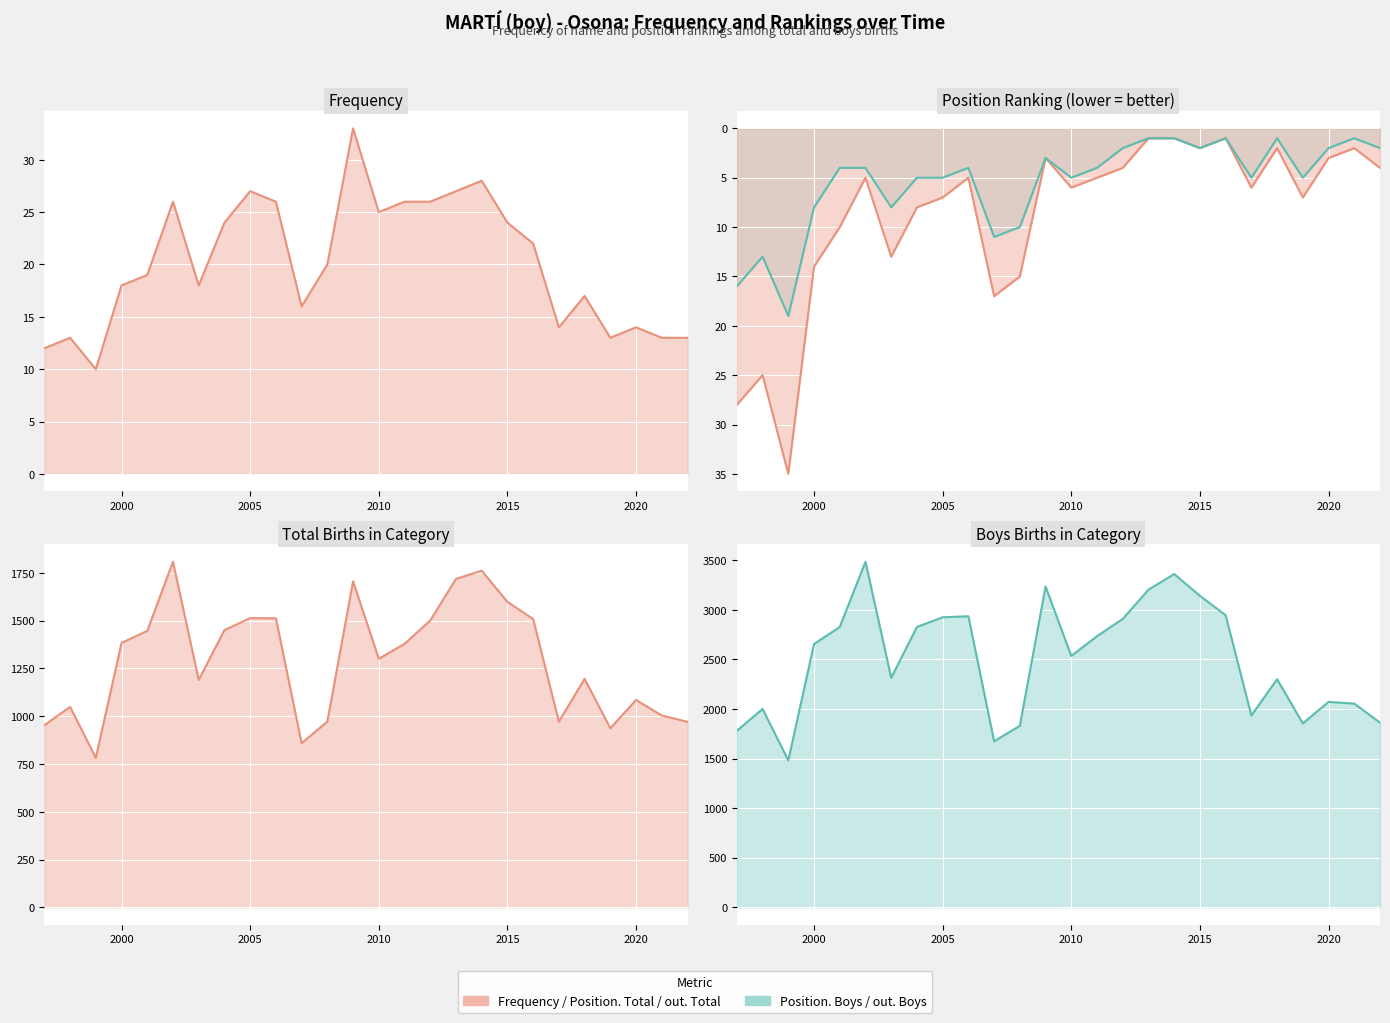

In Frequency, how many points are higher than both neighbors (excluding endpoints)?

7